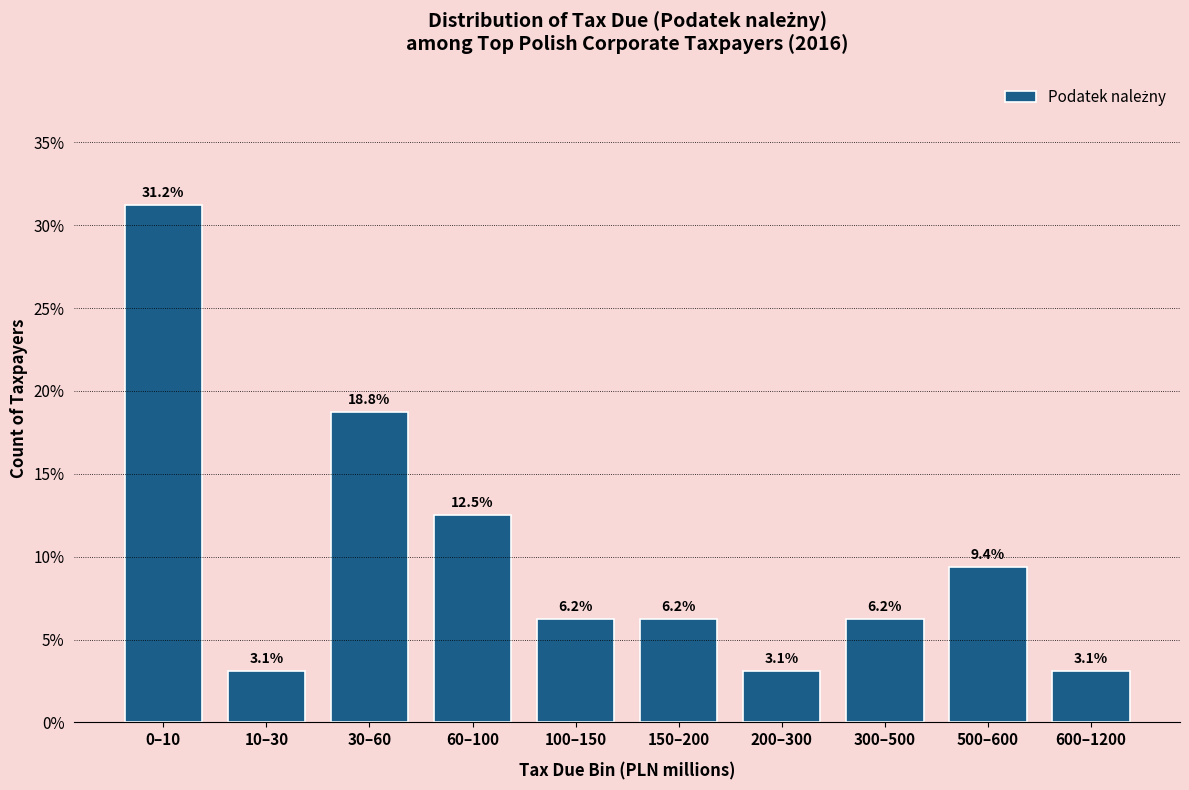

Where does the data first go above 6?

0–10